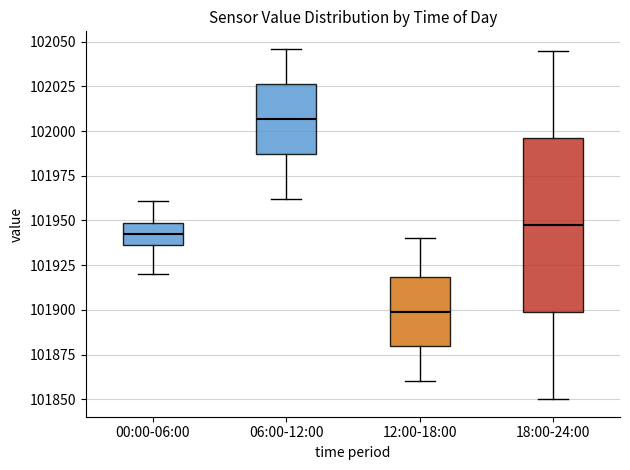

Reading left to right, read every box against the y-axis: the position of its median line, the range the box covers, and the ends of its whiskers. The values are not printed on the chart, so give them approximately, as read against the axis.

00:00-06:00: median 101945, box 101935 to 101950, whiskers 101920 to 101960
06:00-12:00: median 102005, box 101985 to 102025, whiskers 101960 to 102045
12:00-18:00: median 101900, box 101880 to 101920, whiskers 101860 to 101940
18:00-24:00: median 101950, box 101900 to 101995, whiskers 101850 to 102045